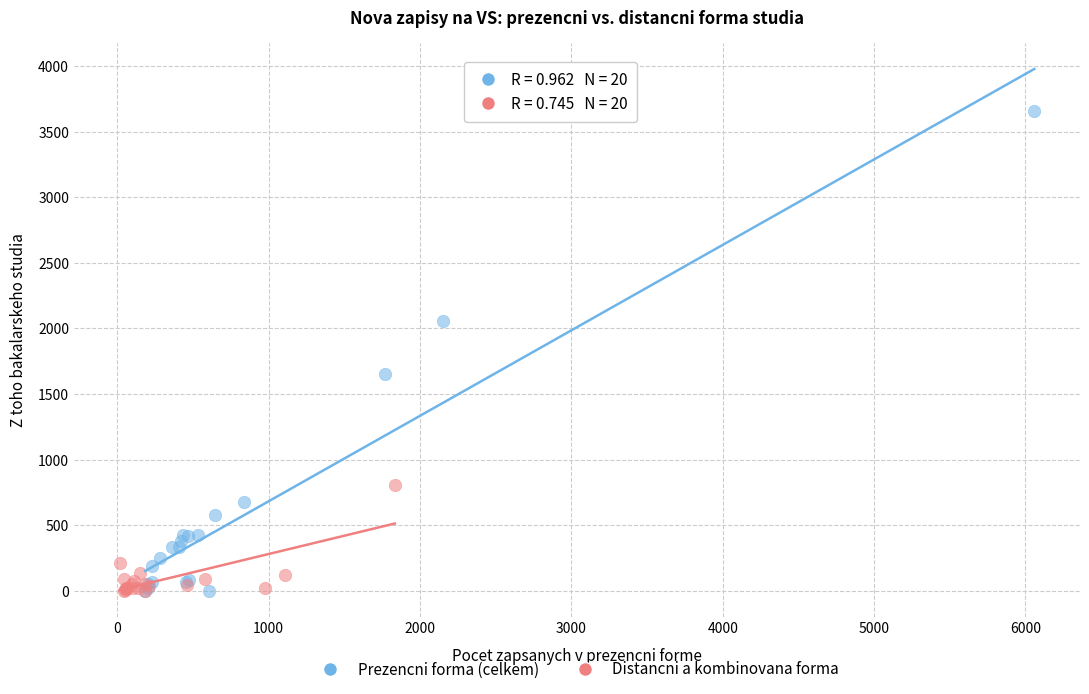

Which series contains the highest Y value?

Prezencni forma (celkem)